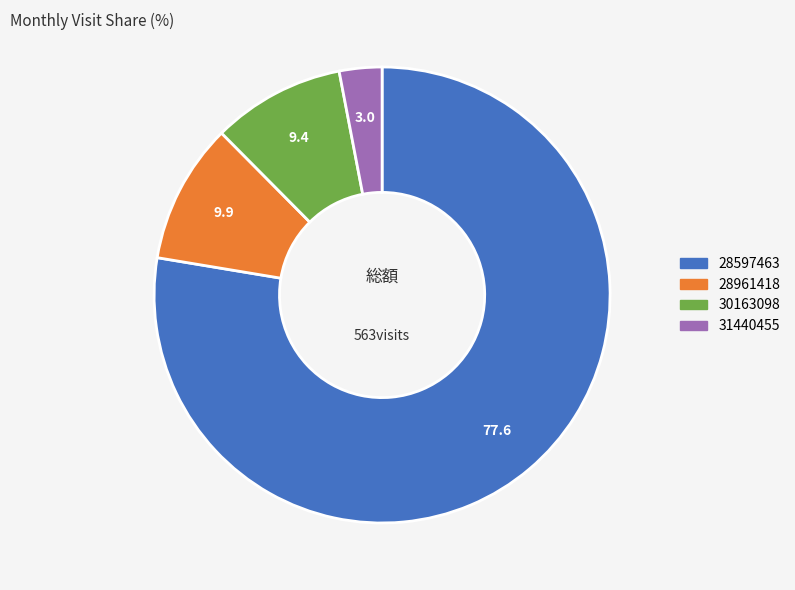

The 28961418 slice represents 22% of the pie. True or false?

False